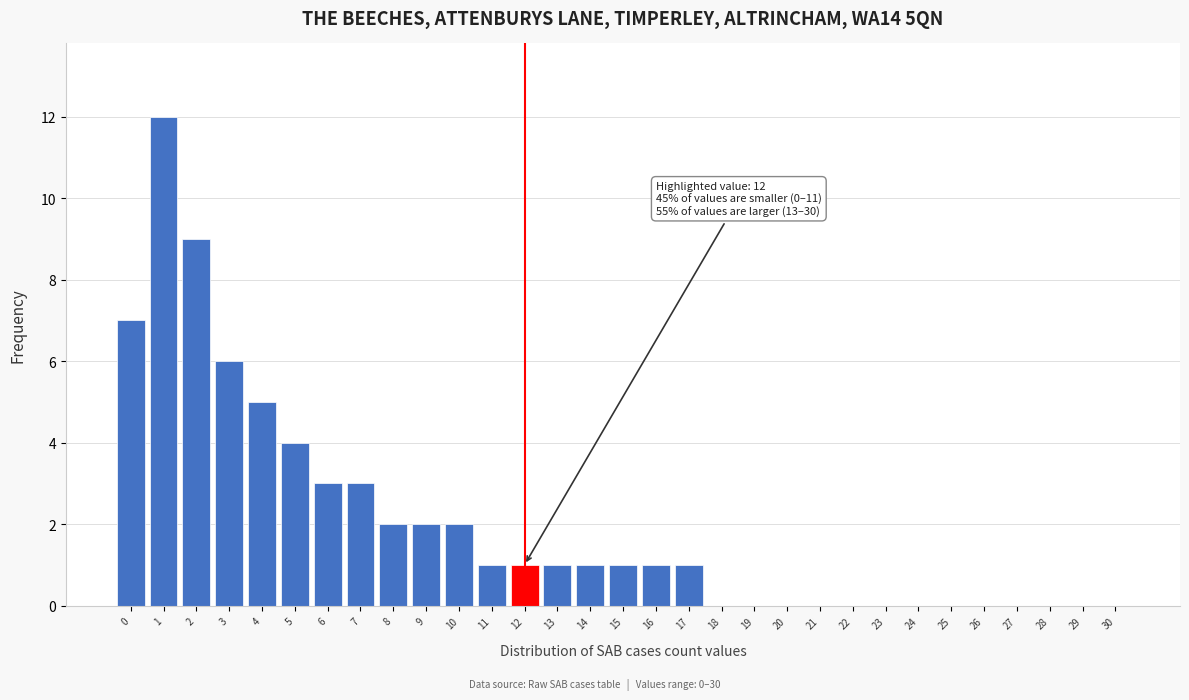

What is the sum of all values?

62